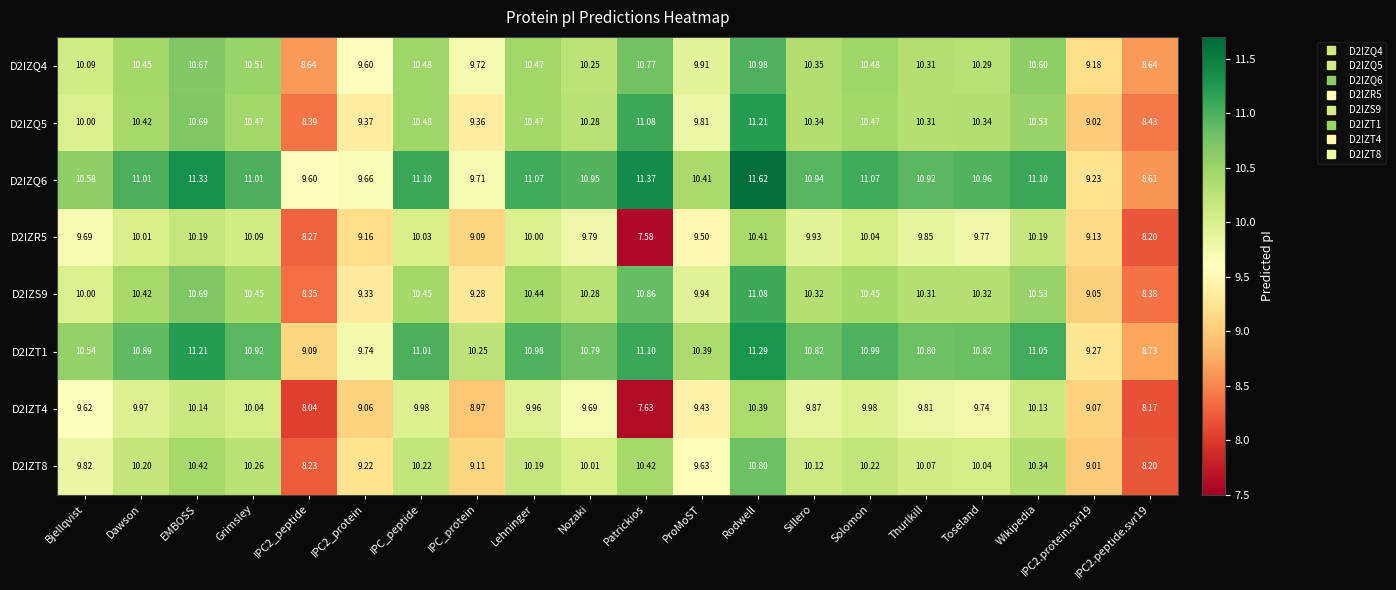

Rank the series by their maximum value, from lowest to highest.

D2IZT4, D2IZR5, D2IZT8, D2IZQ4, D2IZS9, D2IZQ5, D2IZT1, D2IZQ6